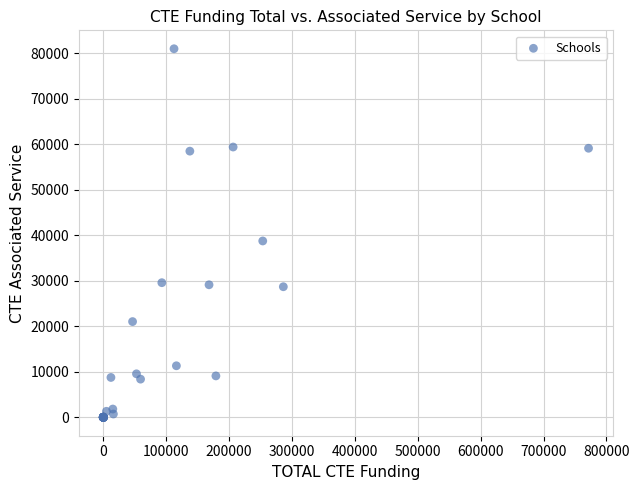

What Y value in the scatter plot is closest to 40512?

38766.9